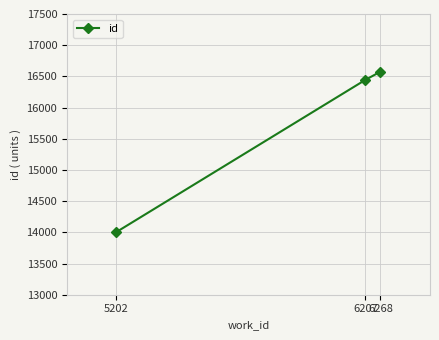

Which category has the highest value across all series?

6268